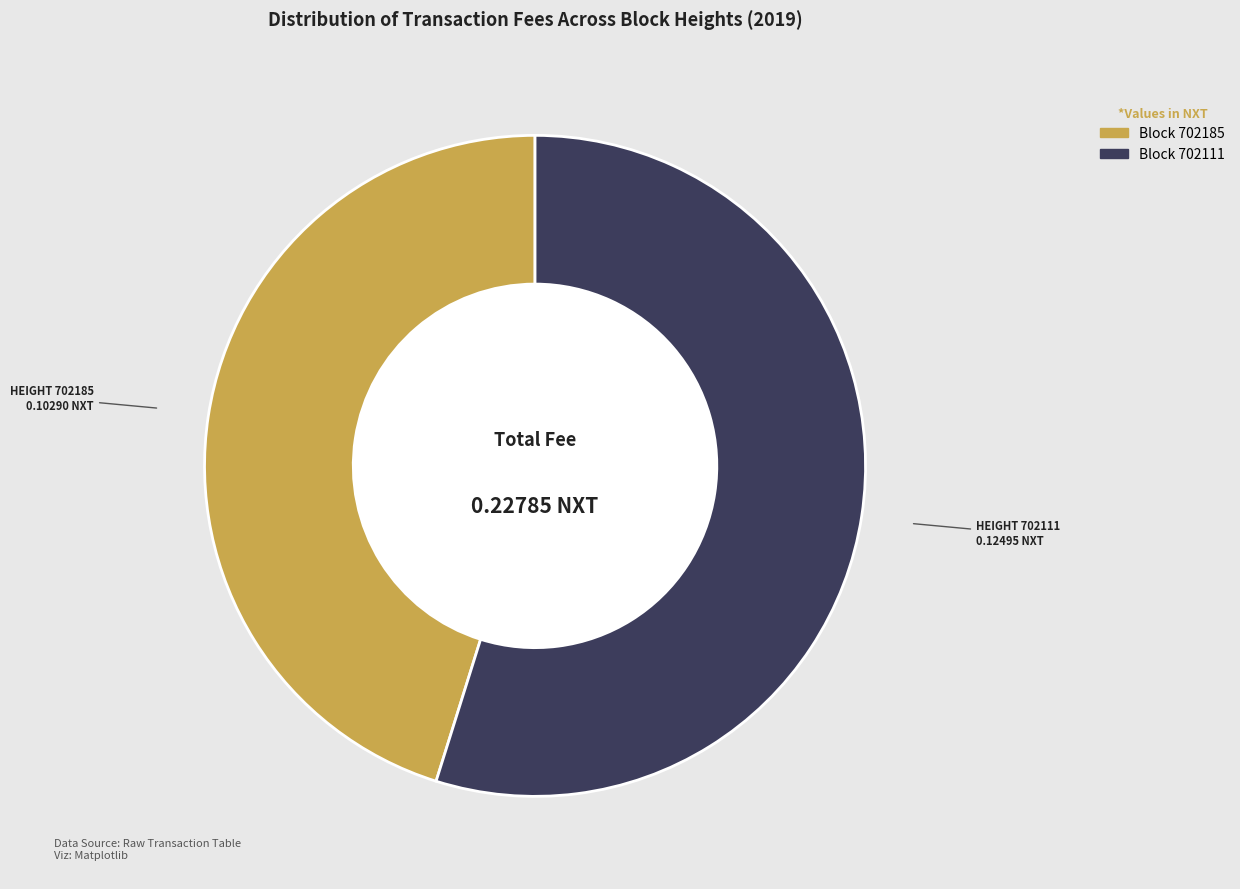

Does any single category account for the majority?

Yes